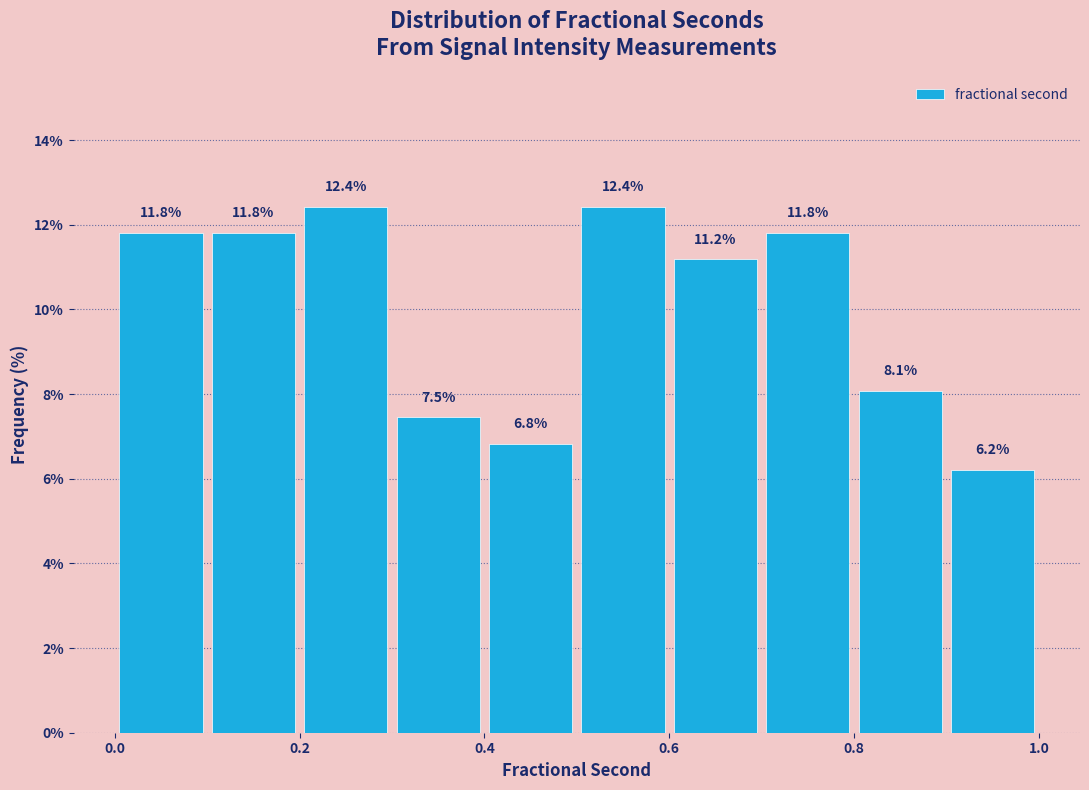

Reading left to right, transcribe this chart: for each bar, give the range it covers on the x-axis and its height.

0.0 to 0.1: 11.8
0.1 to 0.2: 11.8
0.2 to 0.3: 12.4
0.3 to 0.4: 7.5
0.4 to 0.5: 6.8
0.5 to 0.6: 12.4
0.6 to 0.7: 11.2
0.7 to 0.8: 11.8
0.8 to 0.9: 8.1
0.9 to 1.0: 6.2